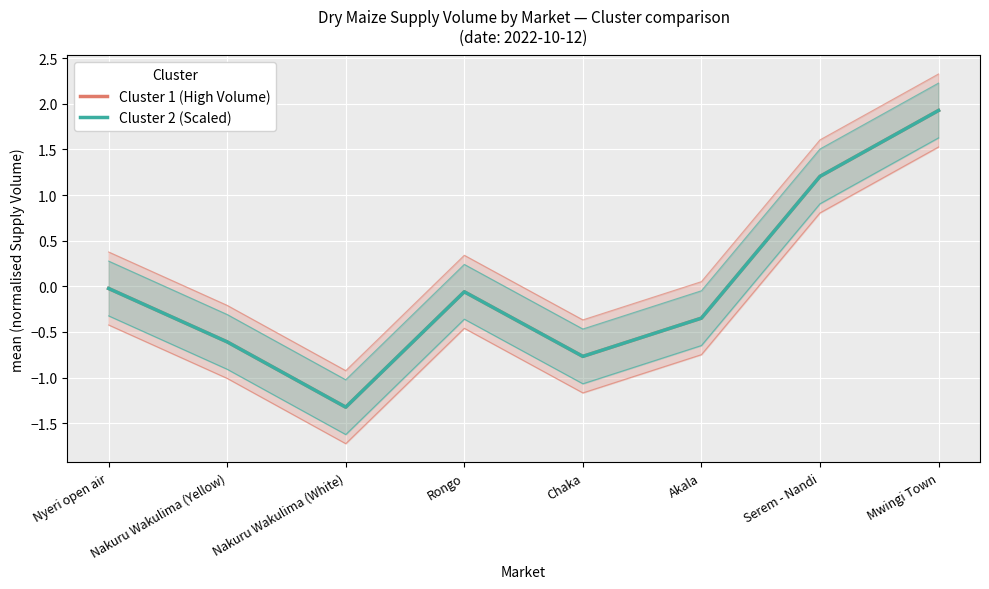

What position from the left is Nakuru Wakulima (Yellow)?

2